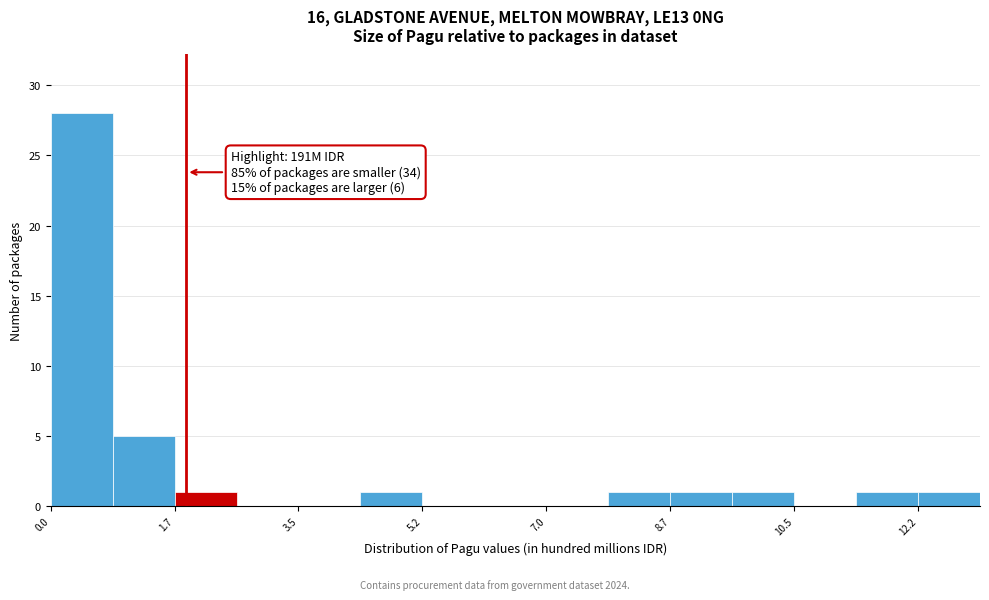

Which range on the x-axis has the tallest bar?

0.0 to 0.8